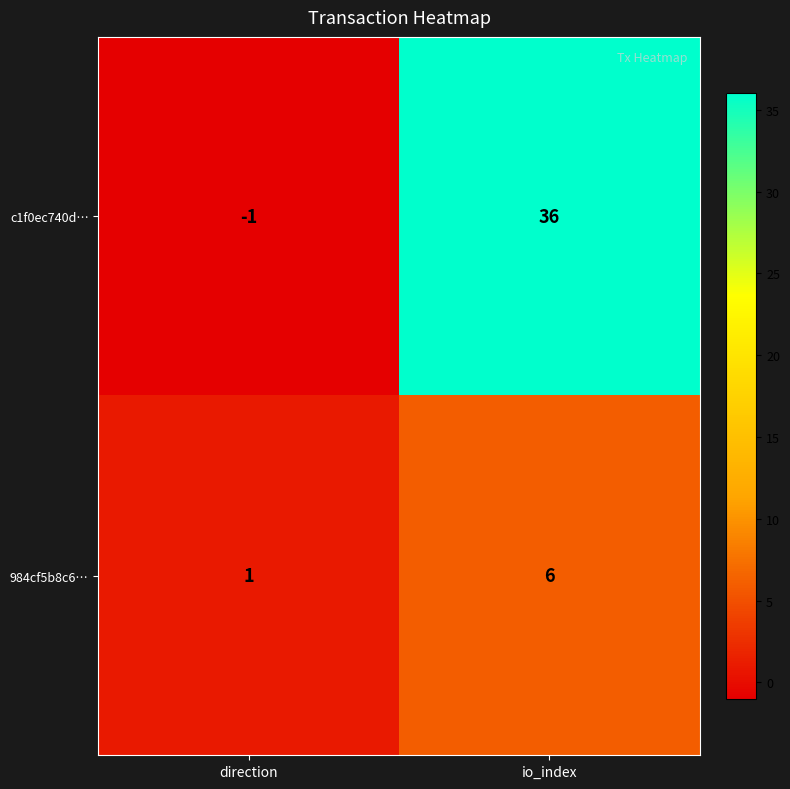

At which label is c1f0ec740d… closest to 17?

direction